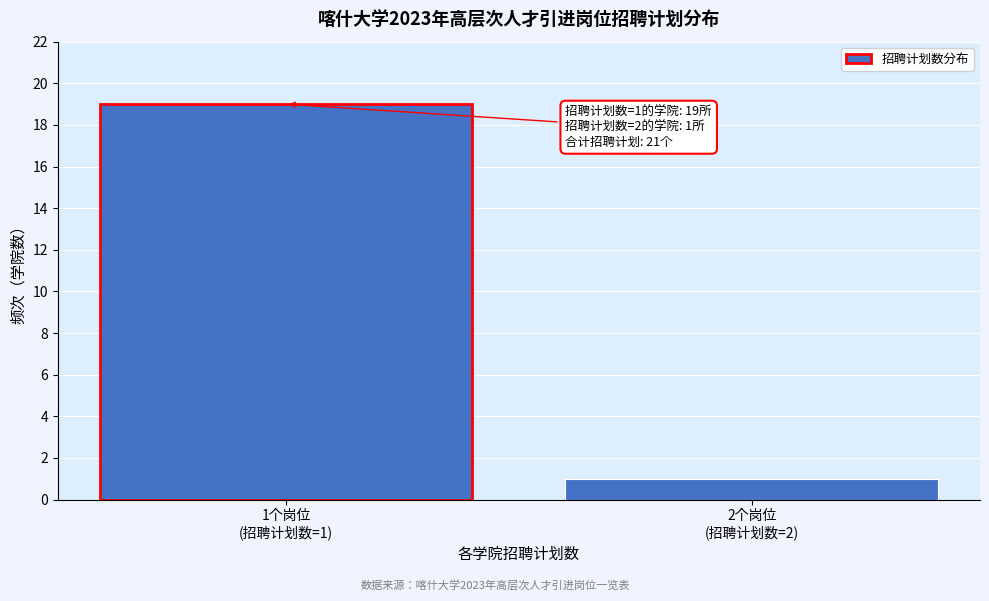

Reading left to right, what are all the values shown in this chart?

19	1